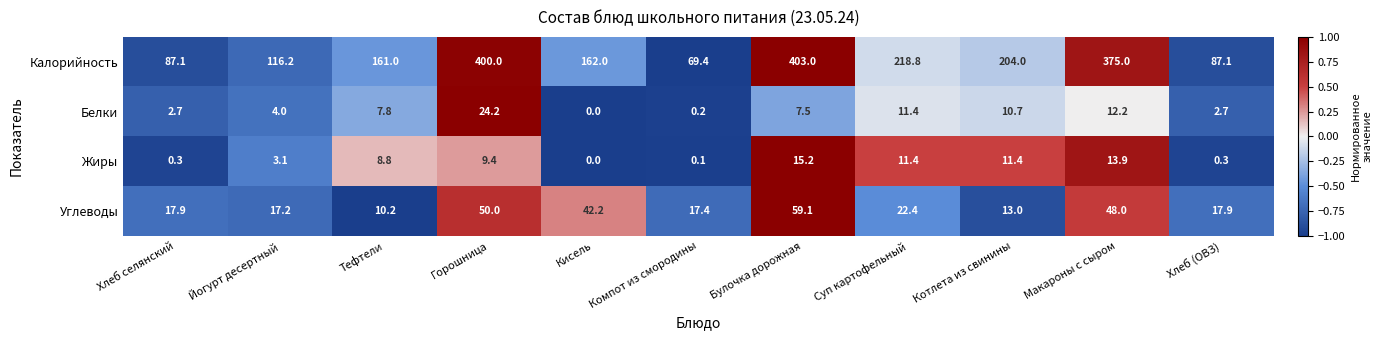

The value of Углеводы at Тефтели is 4.9. True or false?

False